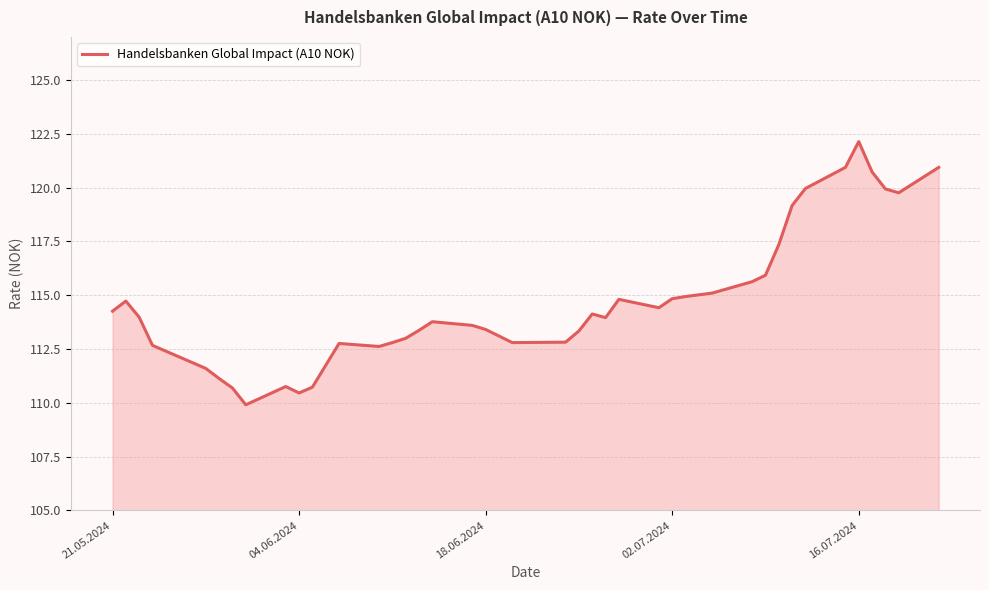

What is the average value?

114.7